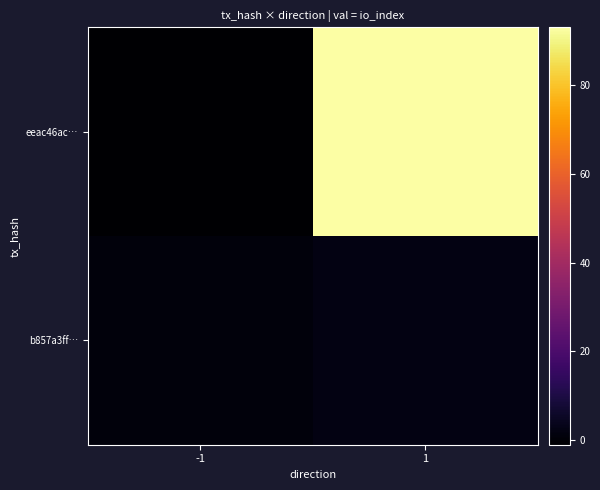

At 1, list the series in order from smallest to largest.

b857a3ff…, eeac46ac…